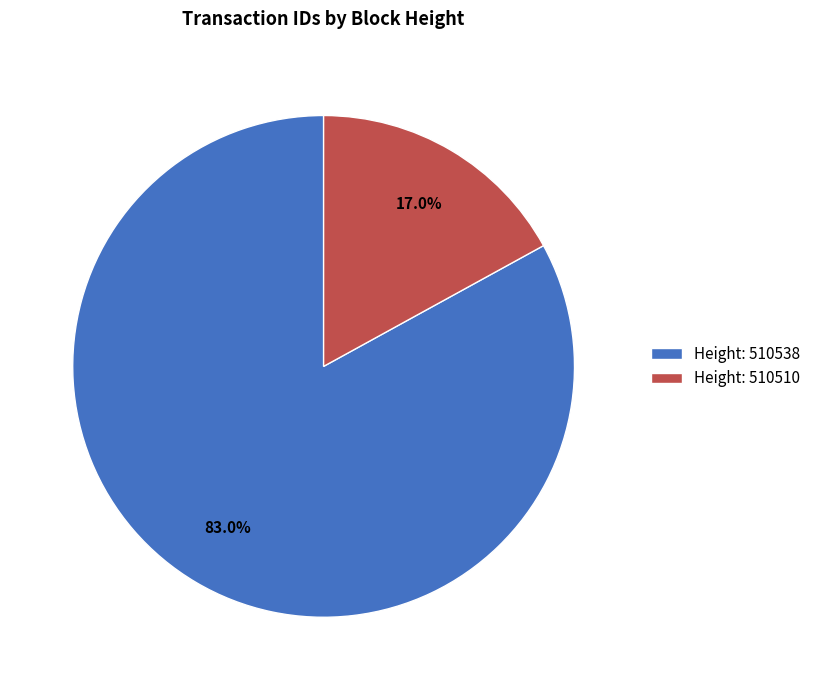

Count the number of slices in the pie.

2